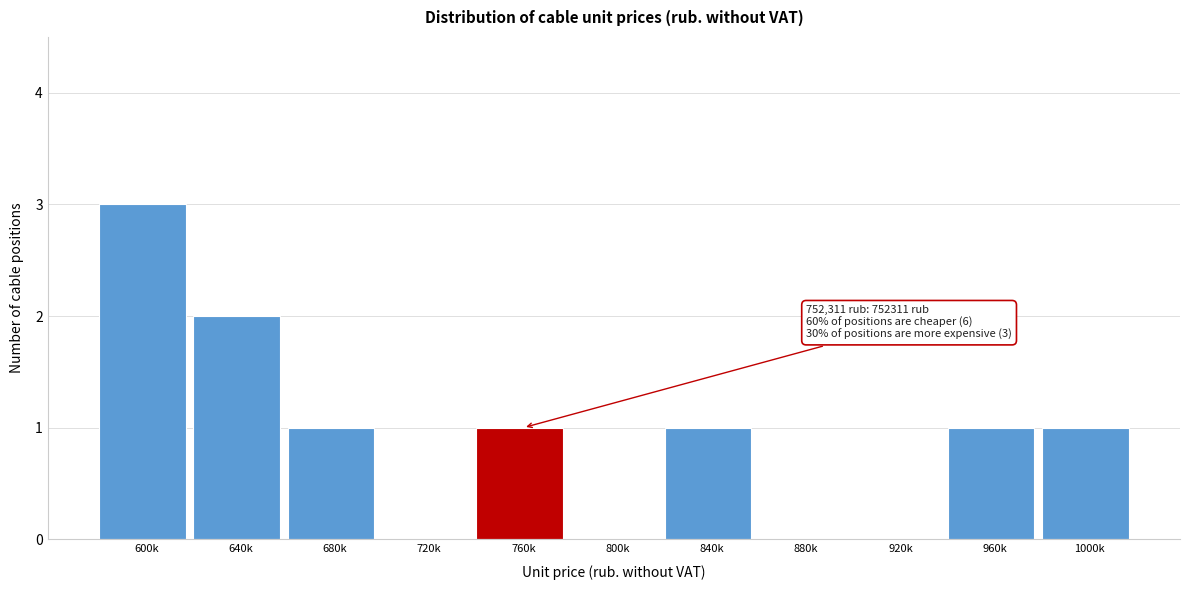

Reading left to right, extract all data points from this chart.

600k=3	640k=2	680k=1	720k=0	760k=1	800k=0	840k=1	880k=0	920k=0	960k=1	1000k=1